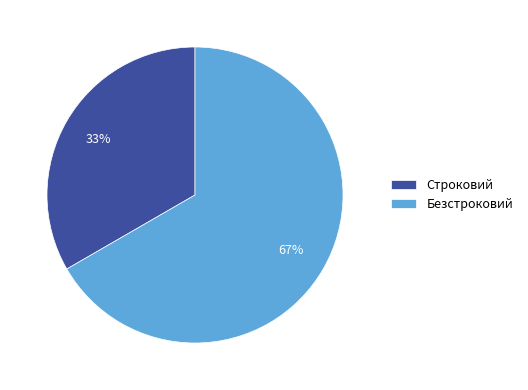

How many slices are in this pie chart?

2